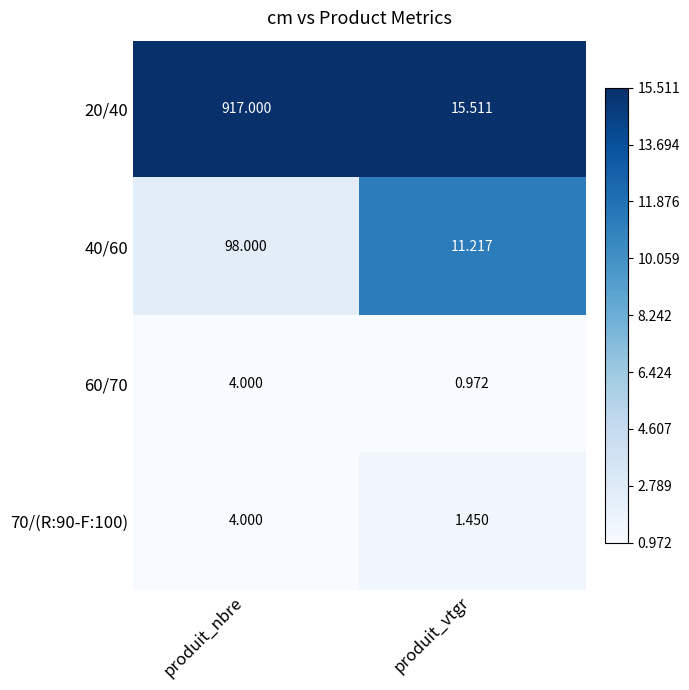

Which category has the lowest value in the 40/60 series?

produit_vtgr